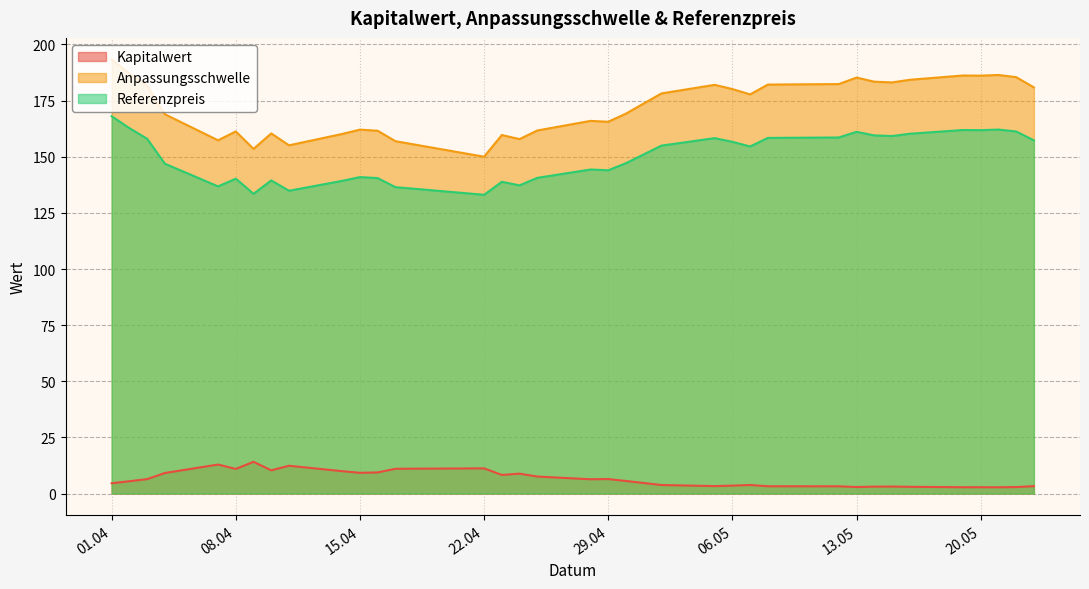

True or false: Referenzpreis and Kapitalwert cross at least once.

False